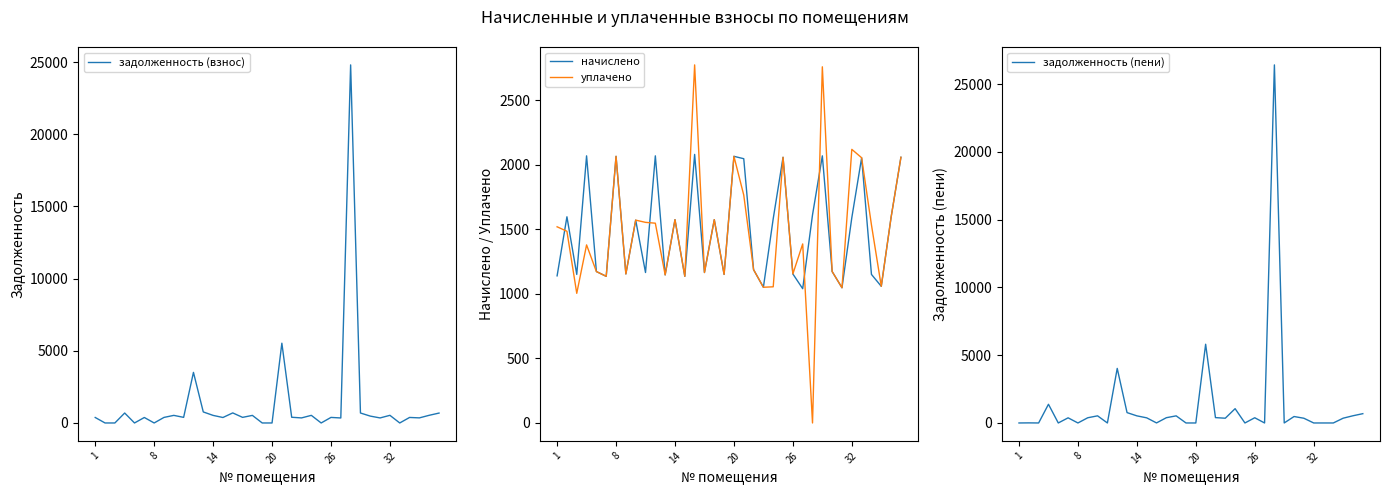

What is the sum of all задолженность (пени) values?

46089.2